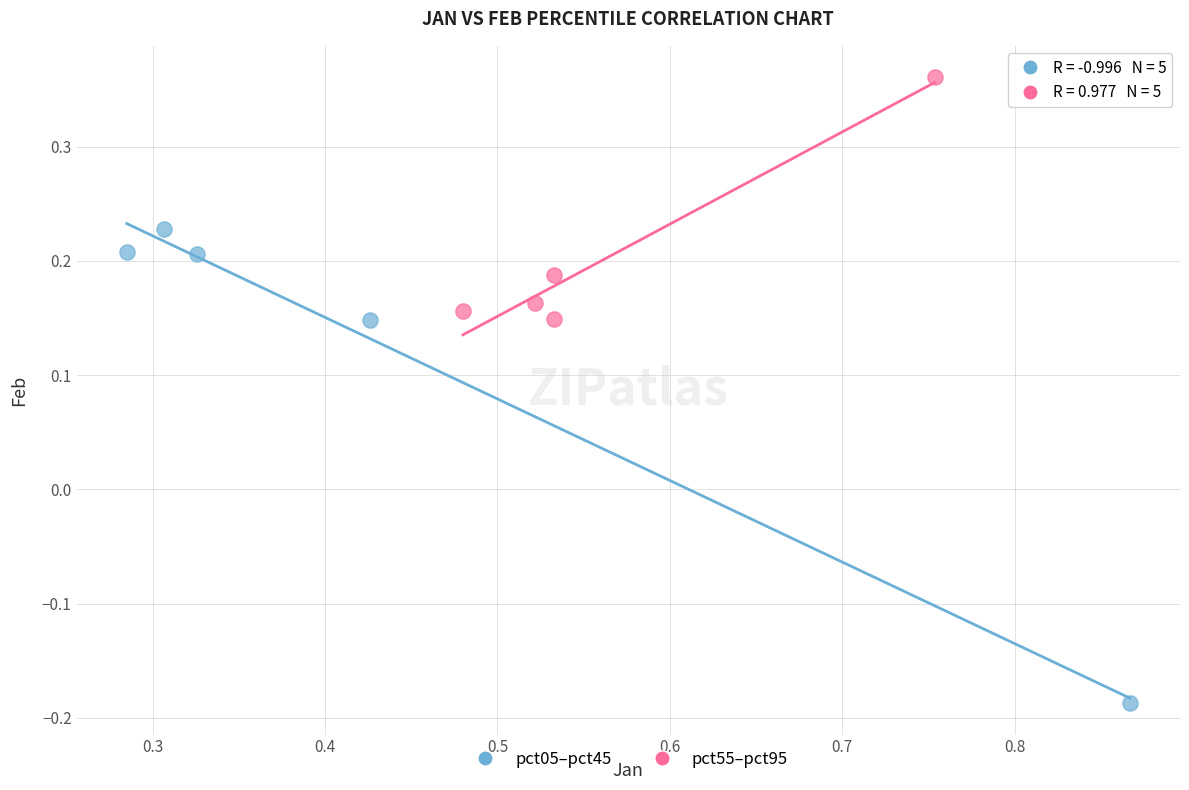

Which series contains the highest Y value?

pct55–pct95